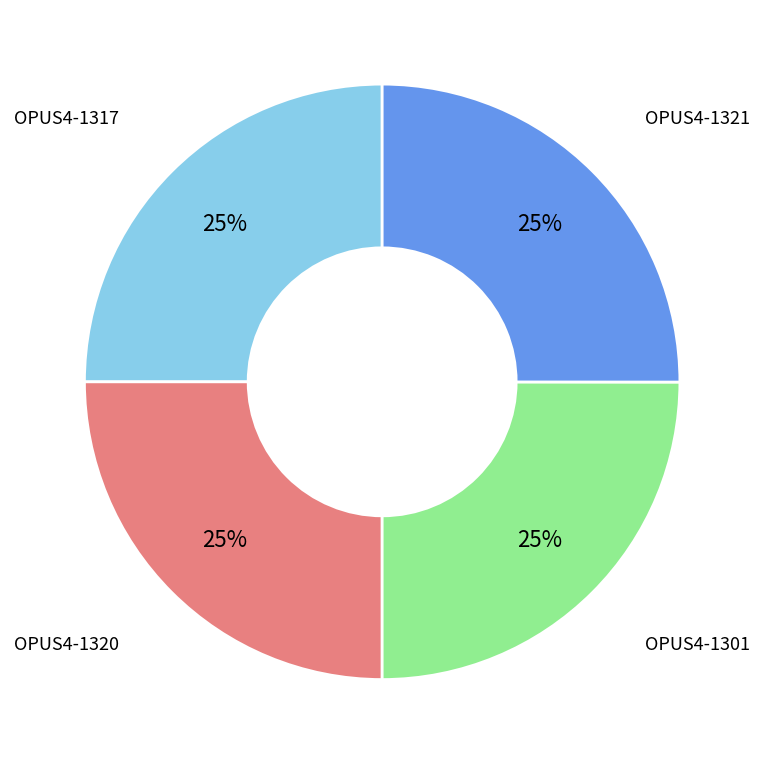

Is there a majority slice in this chart?

No